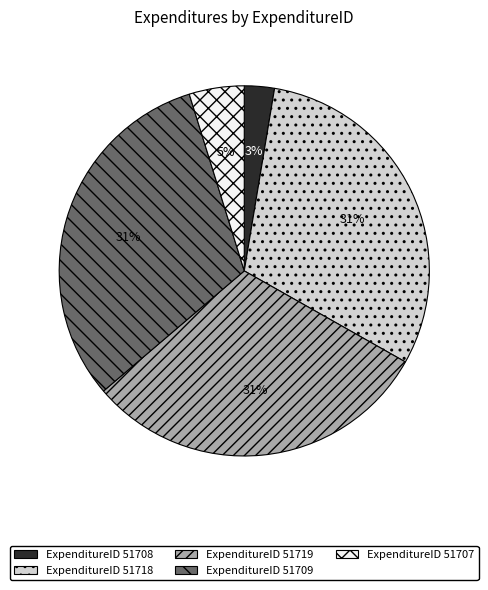

What is the ratio of the value at ExpenditureID 51719 to the value at ExpenditureID 51709?

1.0